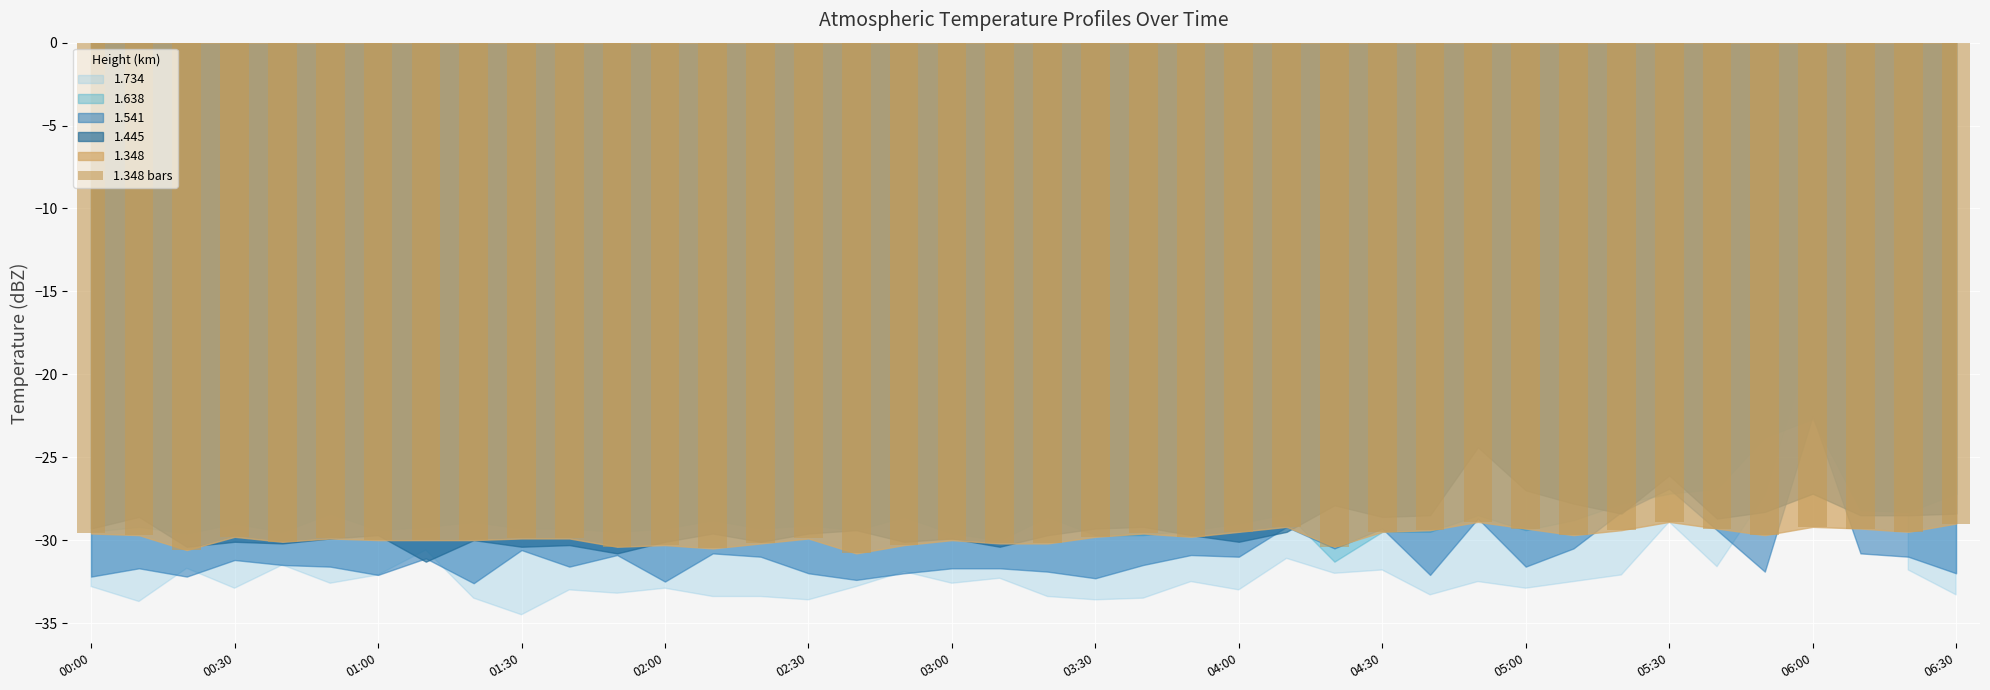

What is the sum of all values?

-1191.7